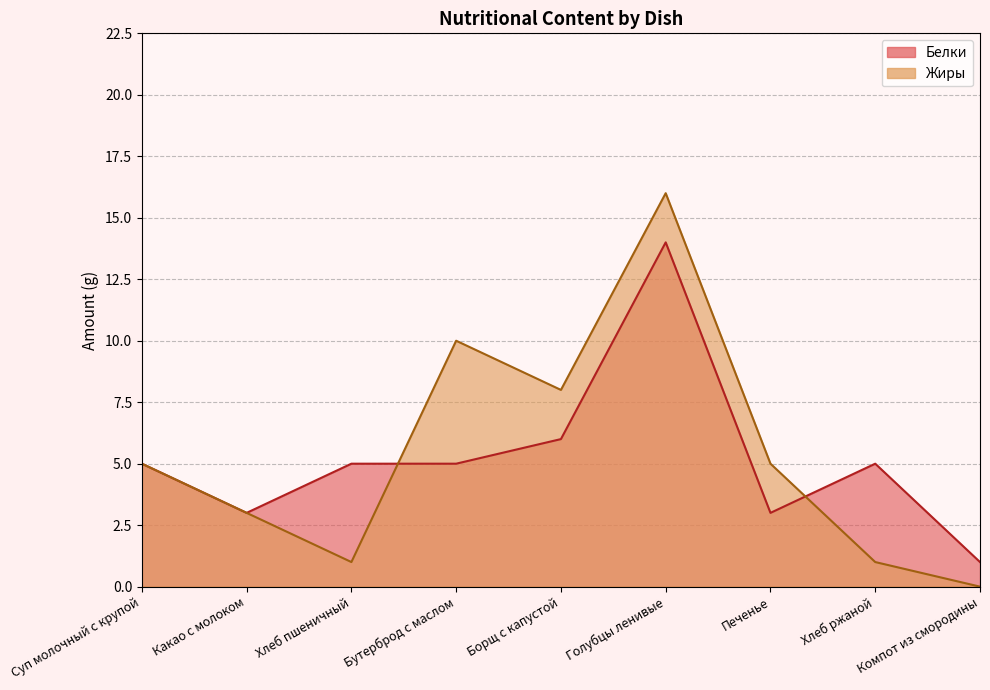

Rank the series by their average value, from highest to lowest.

Жиры, Белки